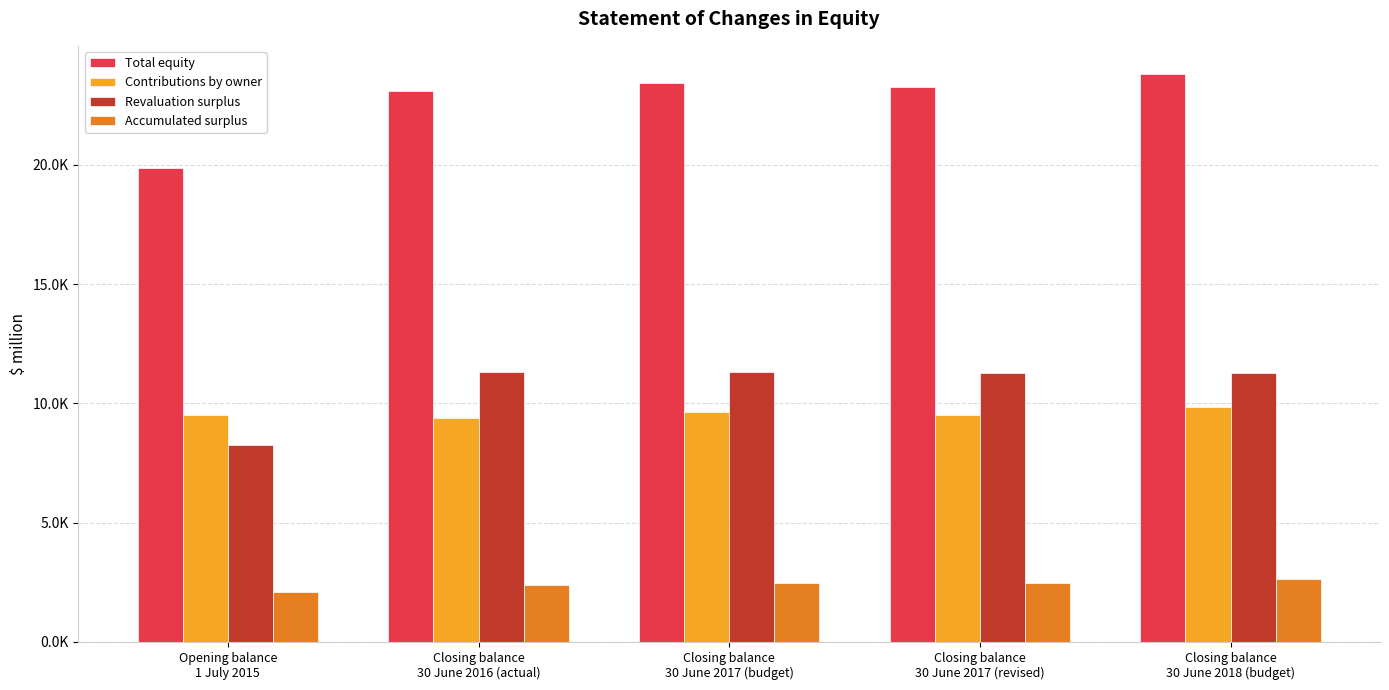

Does the chart contain stacked bars?

No